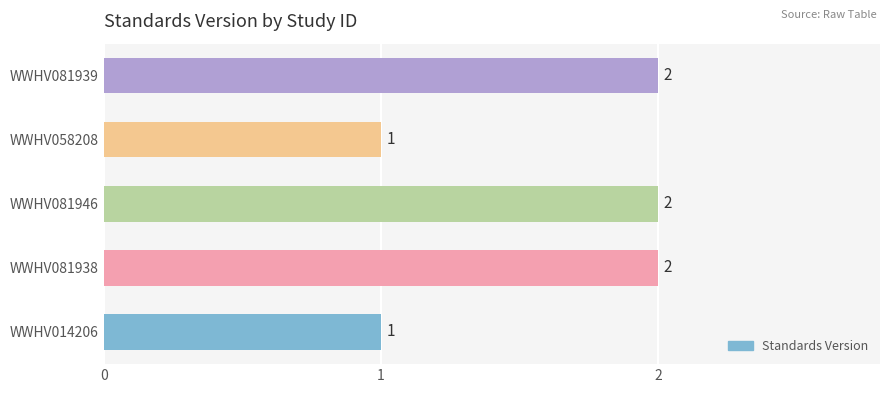

What is the sum of all values?

8